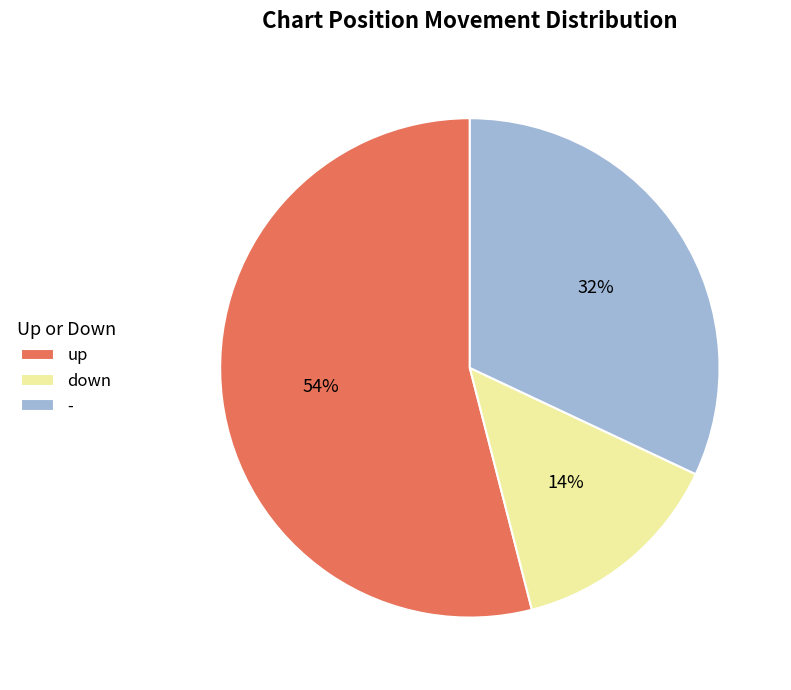

How many slices are in this pie chart?

3